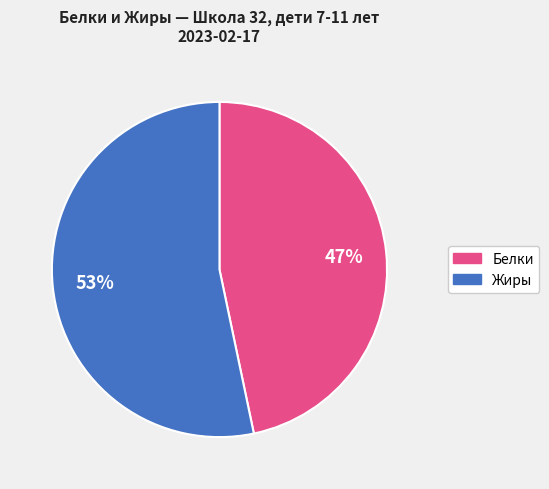

Is there any slice that represents more than half of the pie?

Yes